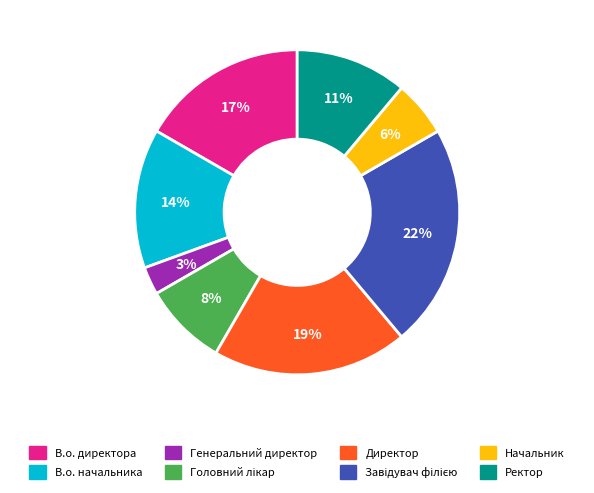

To the nearest percent, what portion does Генеральний директор represent?

3%